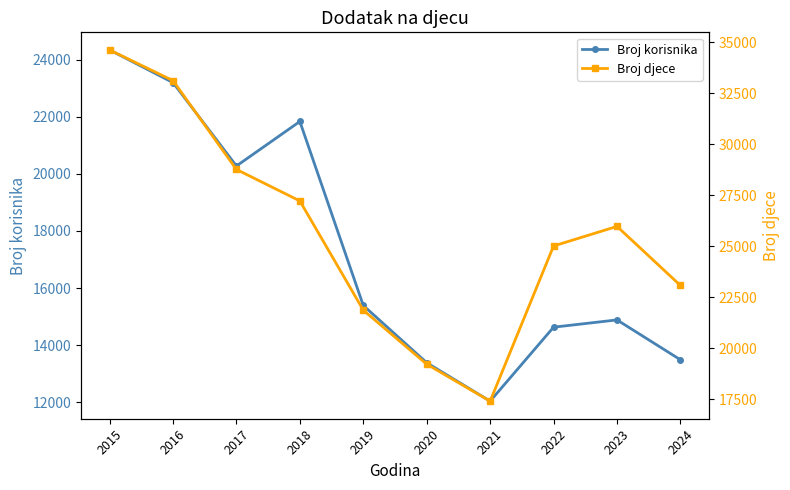

What is the value of the Broj korisnika point at the 7th from the left?

12033